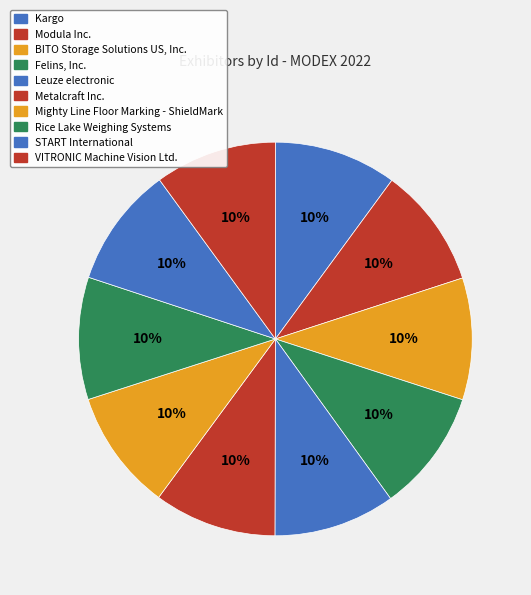

How many slices are in this pie chart?

10